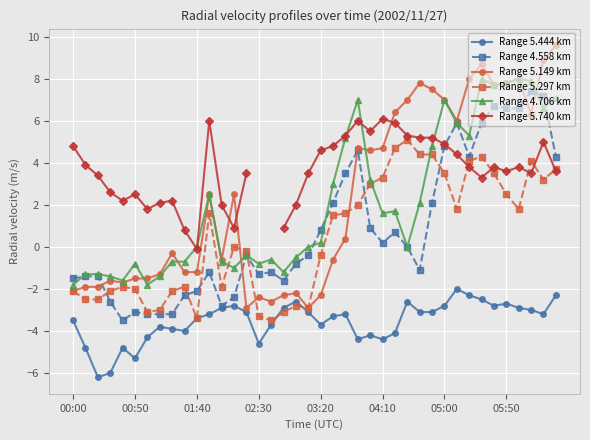

How many interior local peaks does the Range 4.706 km series have?

9